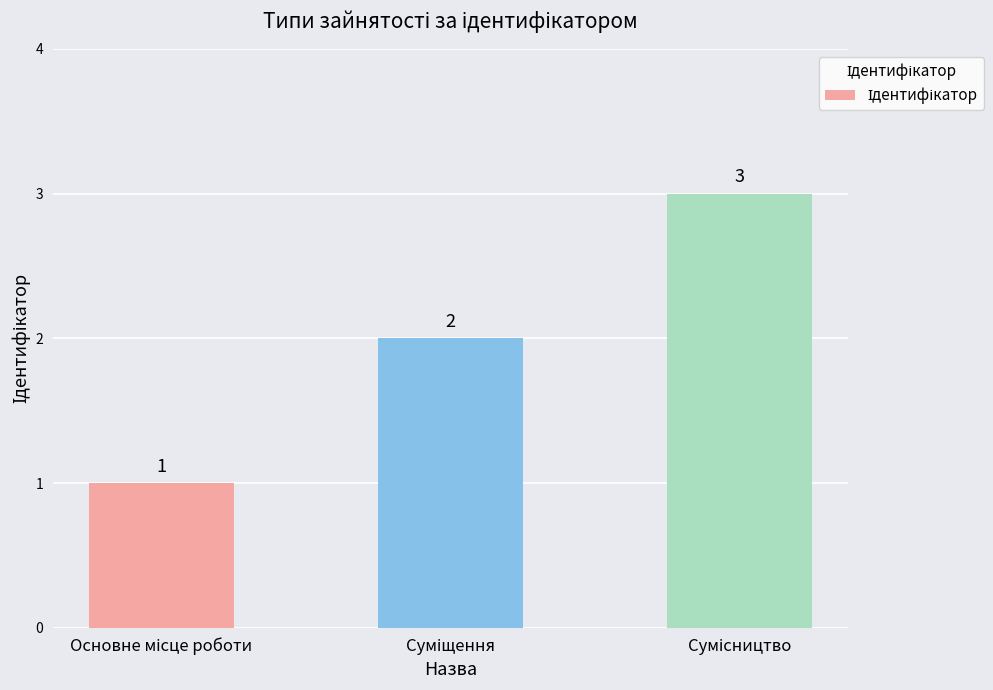

Does the chart contain any negative values?

No